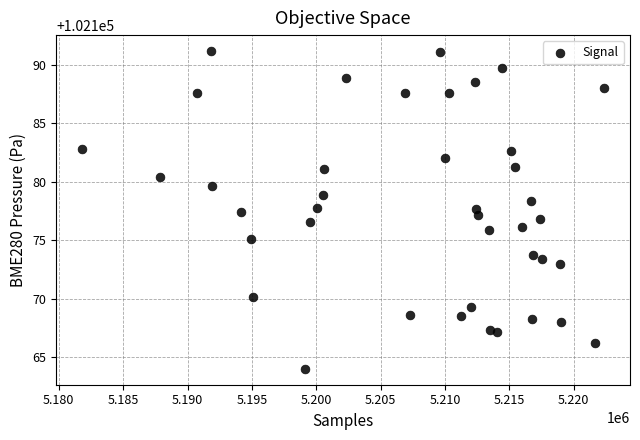

What is the range of Y values (max minus min)?

27.2